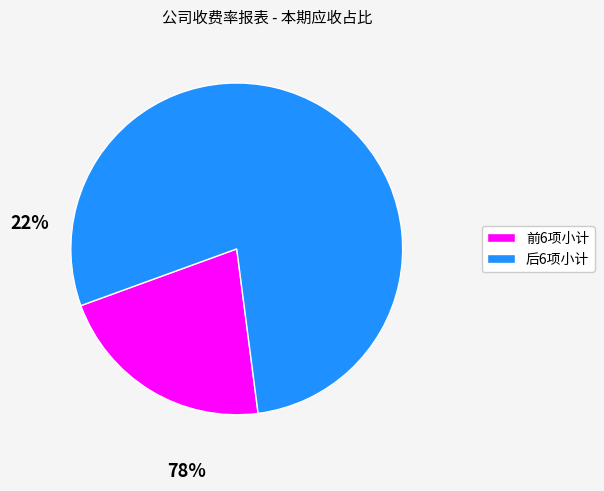

How many slices are in this pie chart?

2